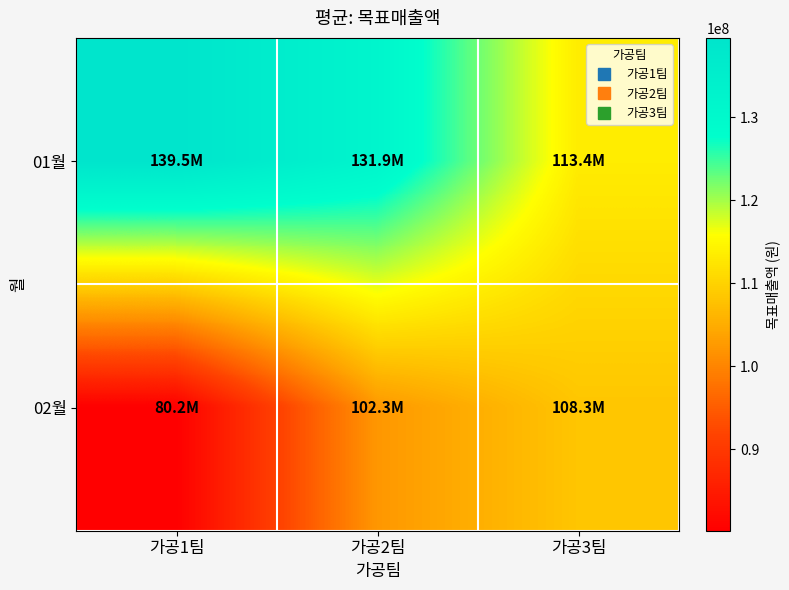

Rank the series by their average value, from highest to lowest.

01월, 02월